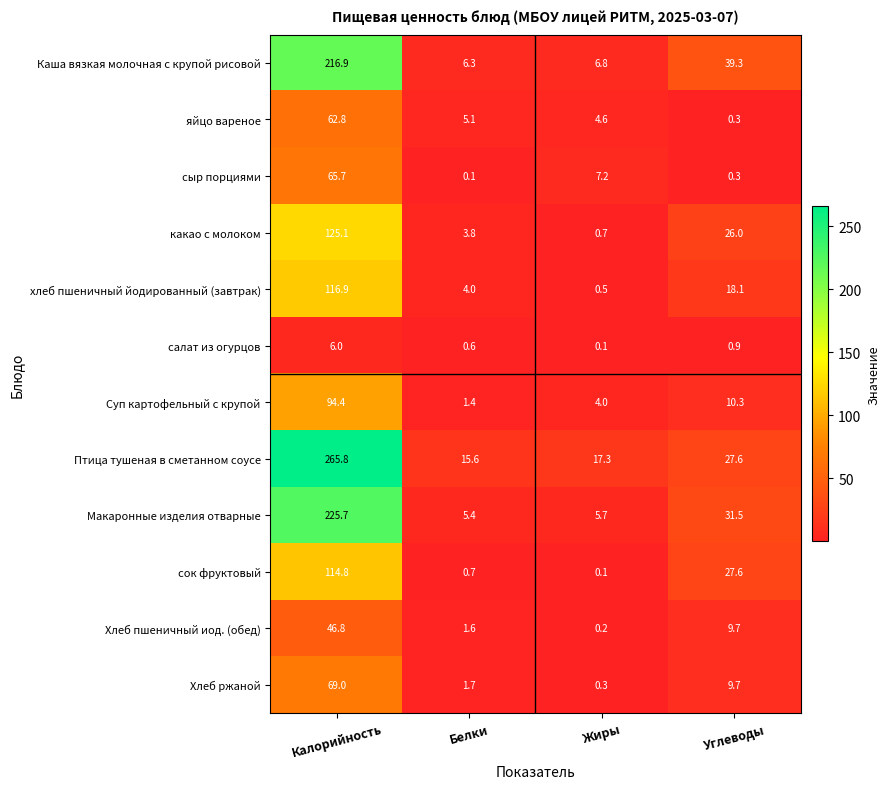

What is the lowest value of the какао с молоком series?

0.7